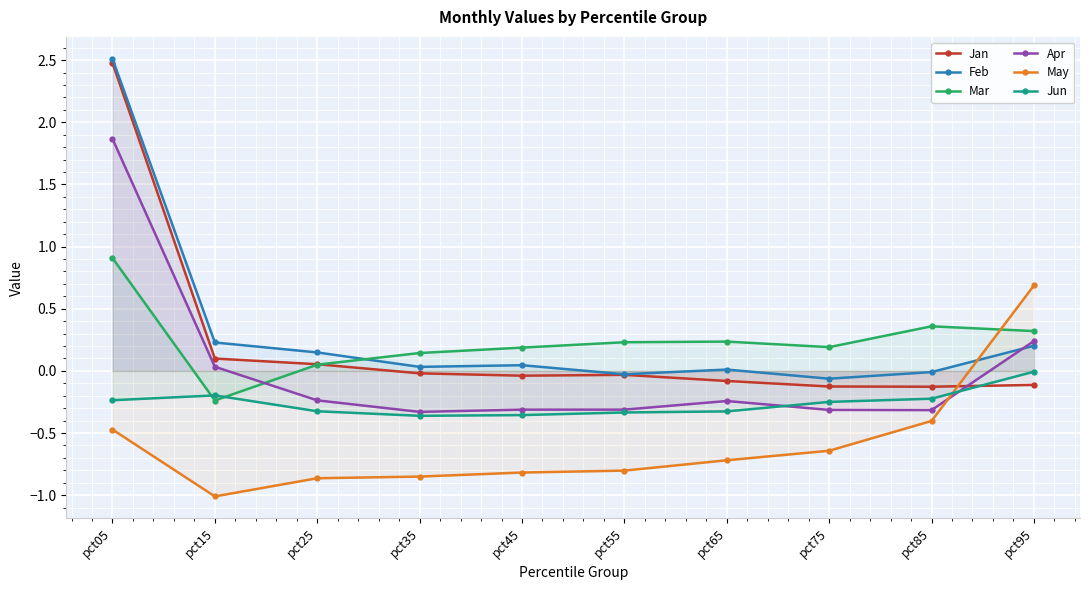

What is the difference between the maximum and minimum values in the Mar series?

1.1